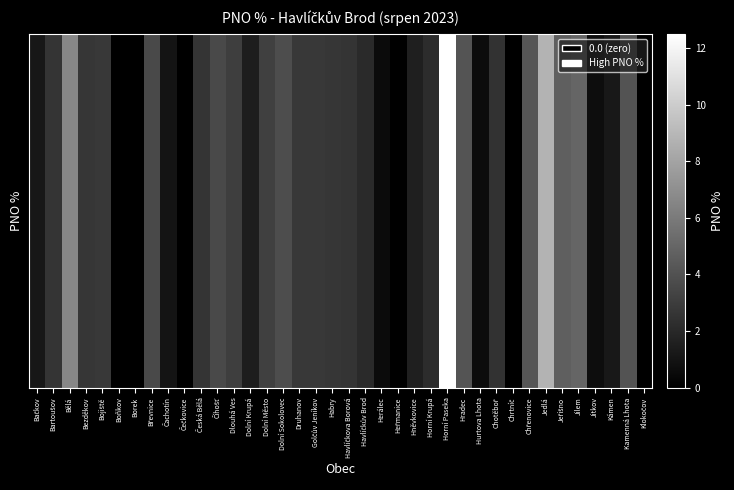

List the labels in order of value, largest first.

Horní Paseka, Jedlá, Bělá, Jilem, Jeřišno, Chřenovice, Hradec, Kamenná Lhota, Dolní Sokolovec, Číhošť, Břevnice, Dolní Město, Dlouhá Ves, Bojiště, Druhanov, Golčův Jeníkov, Bezděkov, Habry, Havlíčkova Borová, Bartoušov, Česká Bělá, Chotěboř, Horní Krupá, Havlíčkův Brod, Hněvkovice, Dolní Krupá, Kámen, Bačkov, Čachotín, Jitkov, Hurtova Lhota, Herálec, Boňkov, Borek, Čečkovice, Heřmanice, Chrtníč, Klokočov